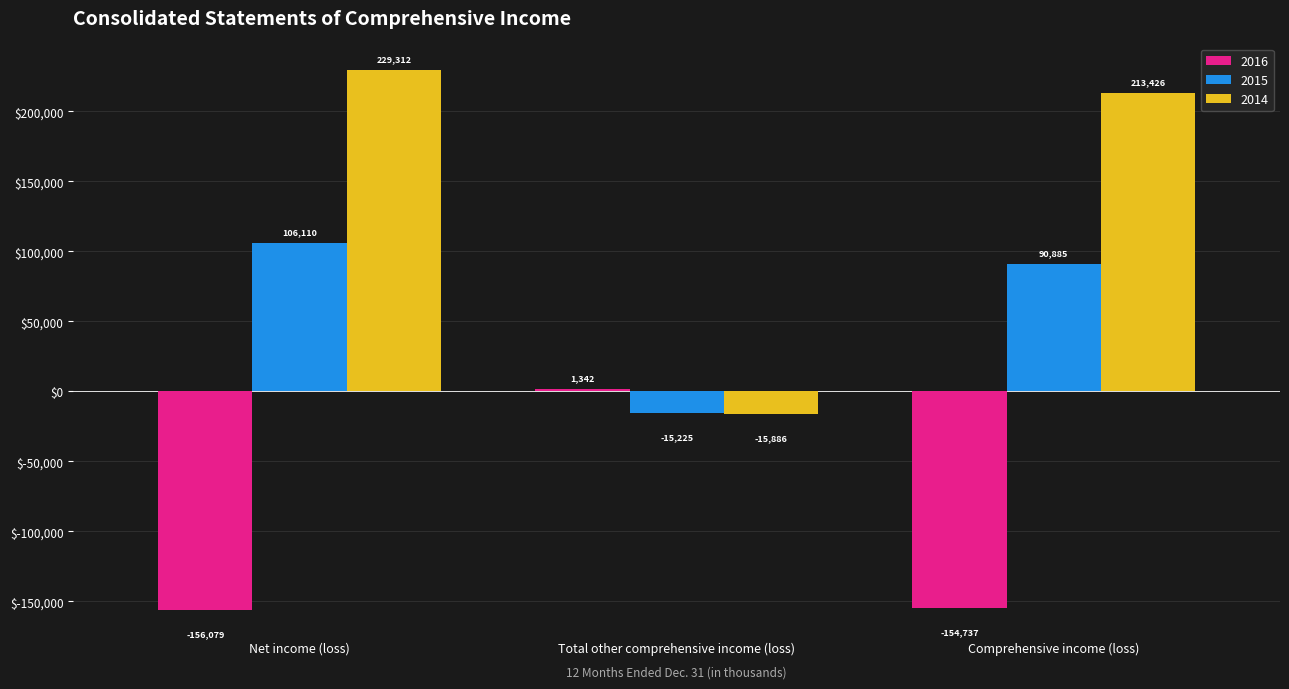

What is the label of the 3rd bar from the left?

Comprehensive income (loss)